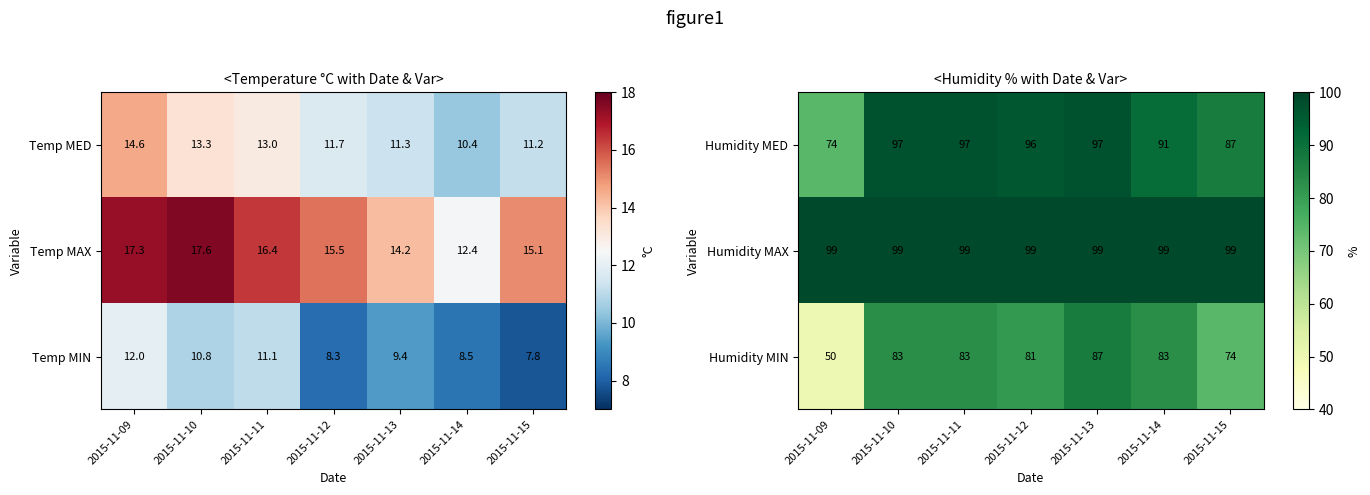

What is the approximate value of Humidity MIN at 2015-11-13, to the nearest 10?

90